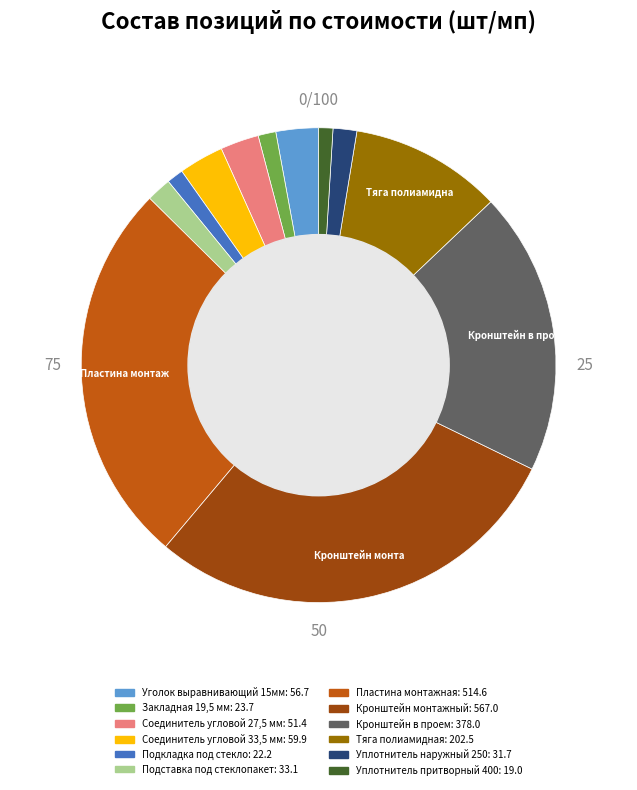

Which slice is the largest?

Кронштейн монтажный